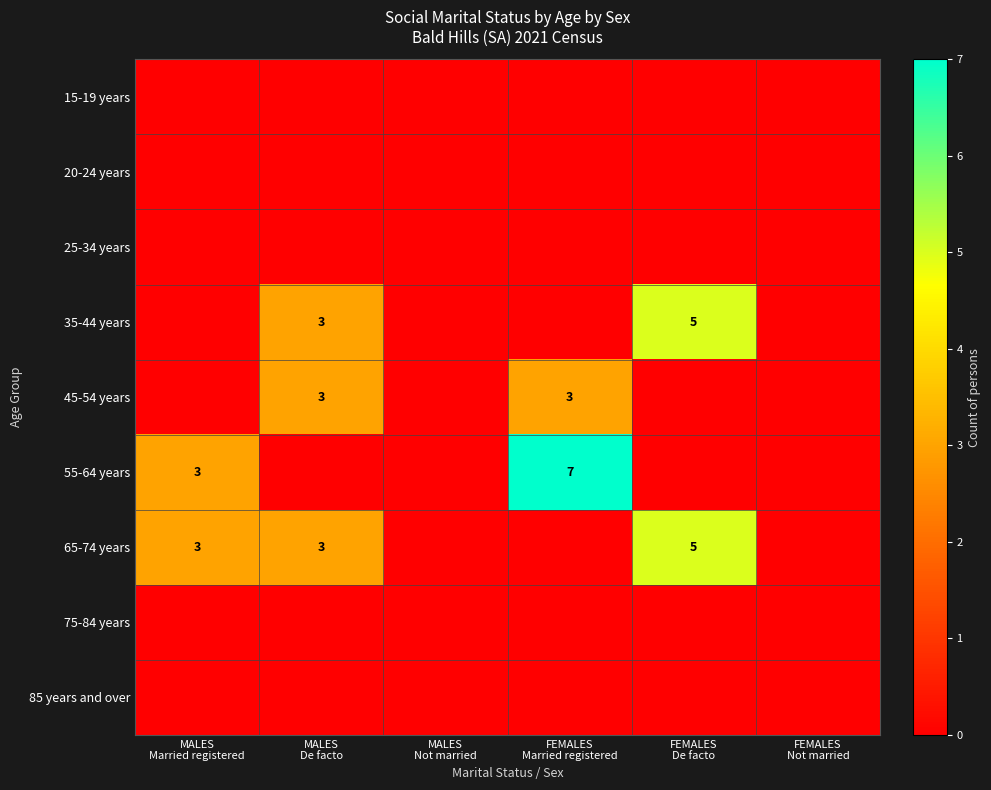

Is it true that 25-34 years equals 0 at MALES Not married?

True